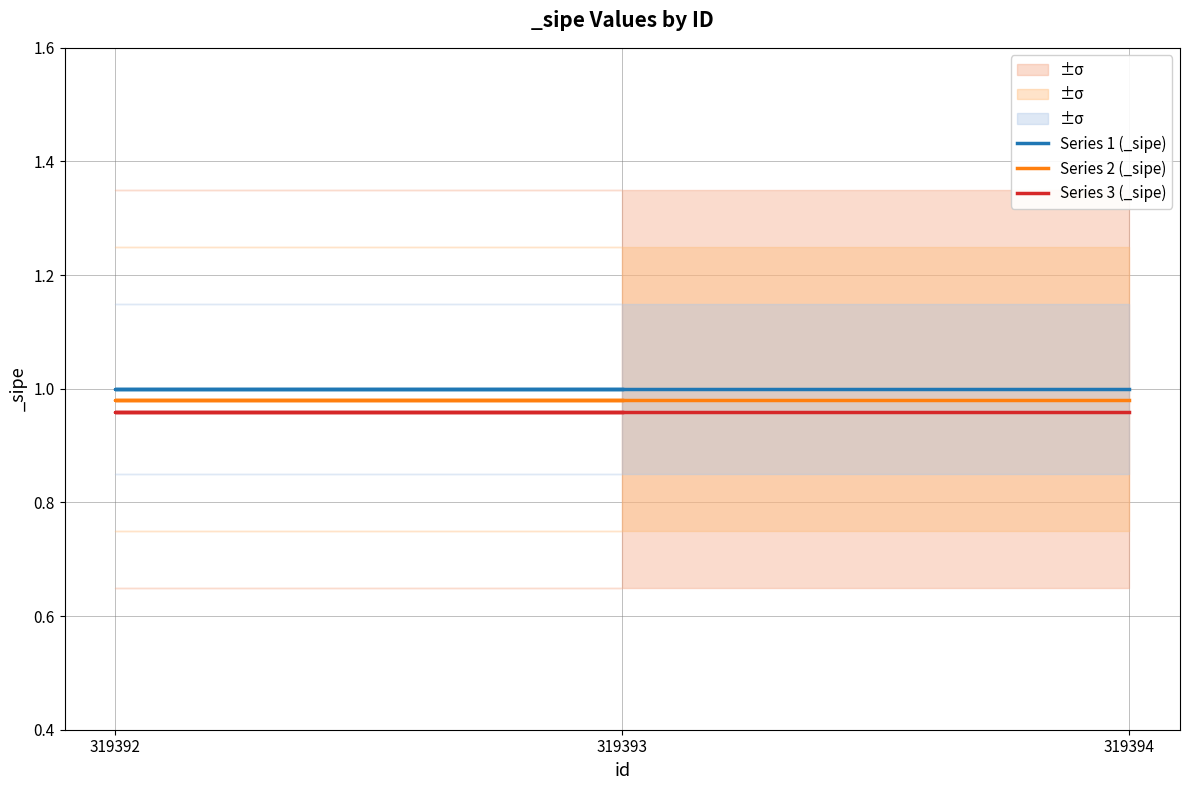

Between 319393 and 319392, which is larger?

319393